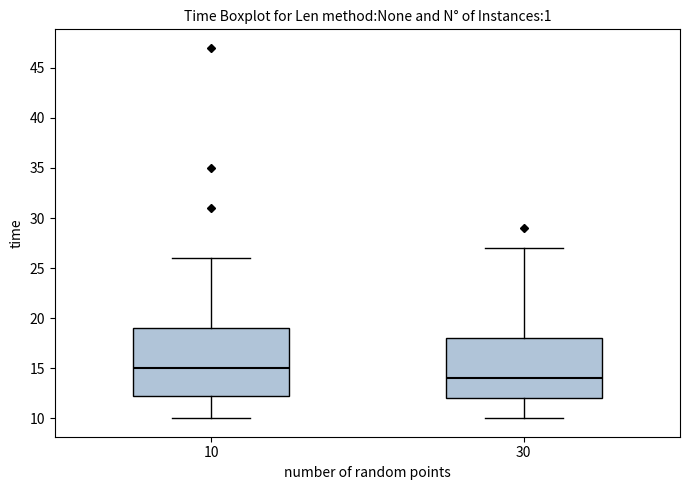

Which box is the tallest, from its lower edge to its upper edge?

10